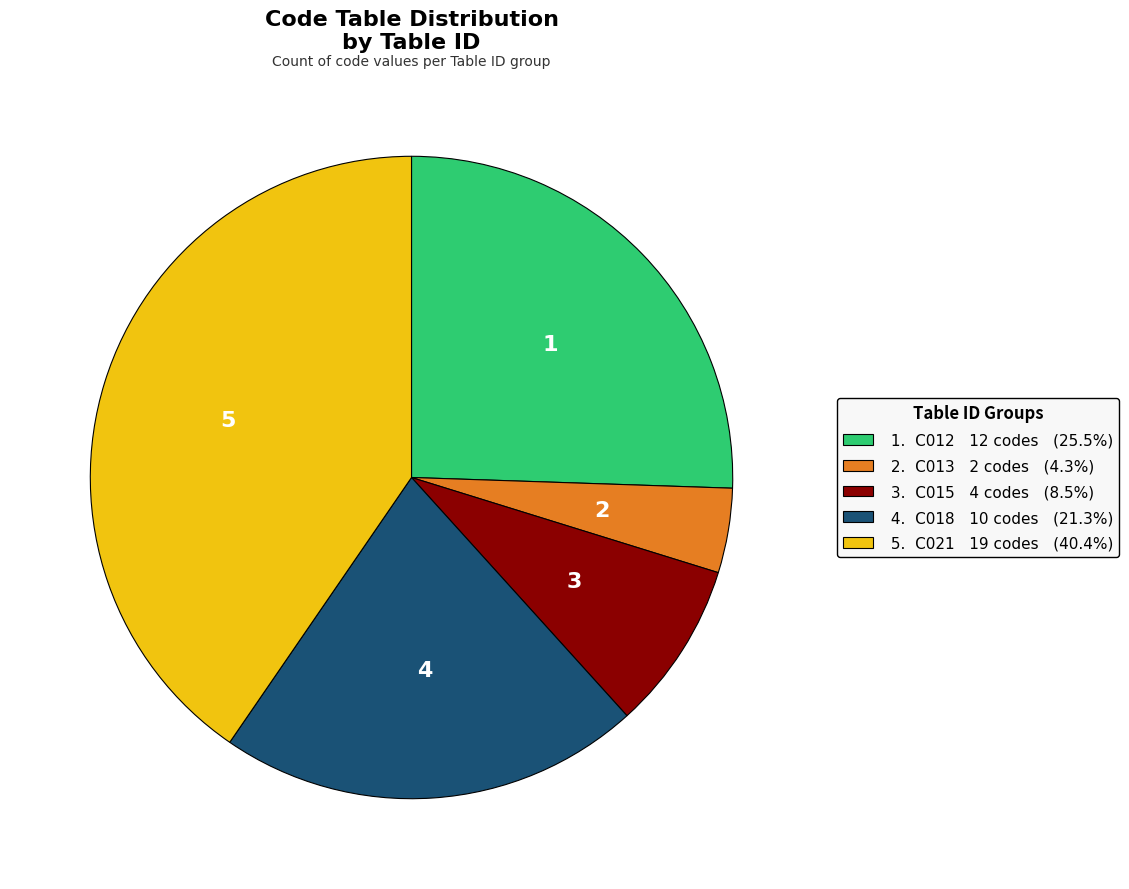

Is there any slice that represents more than half of the pie?

No